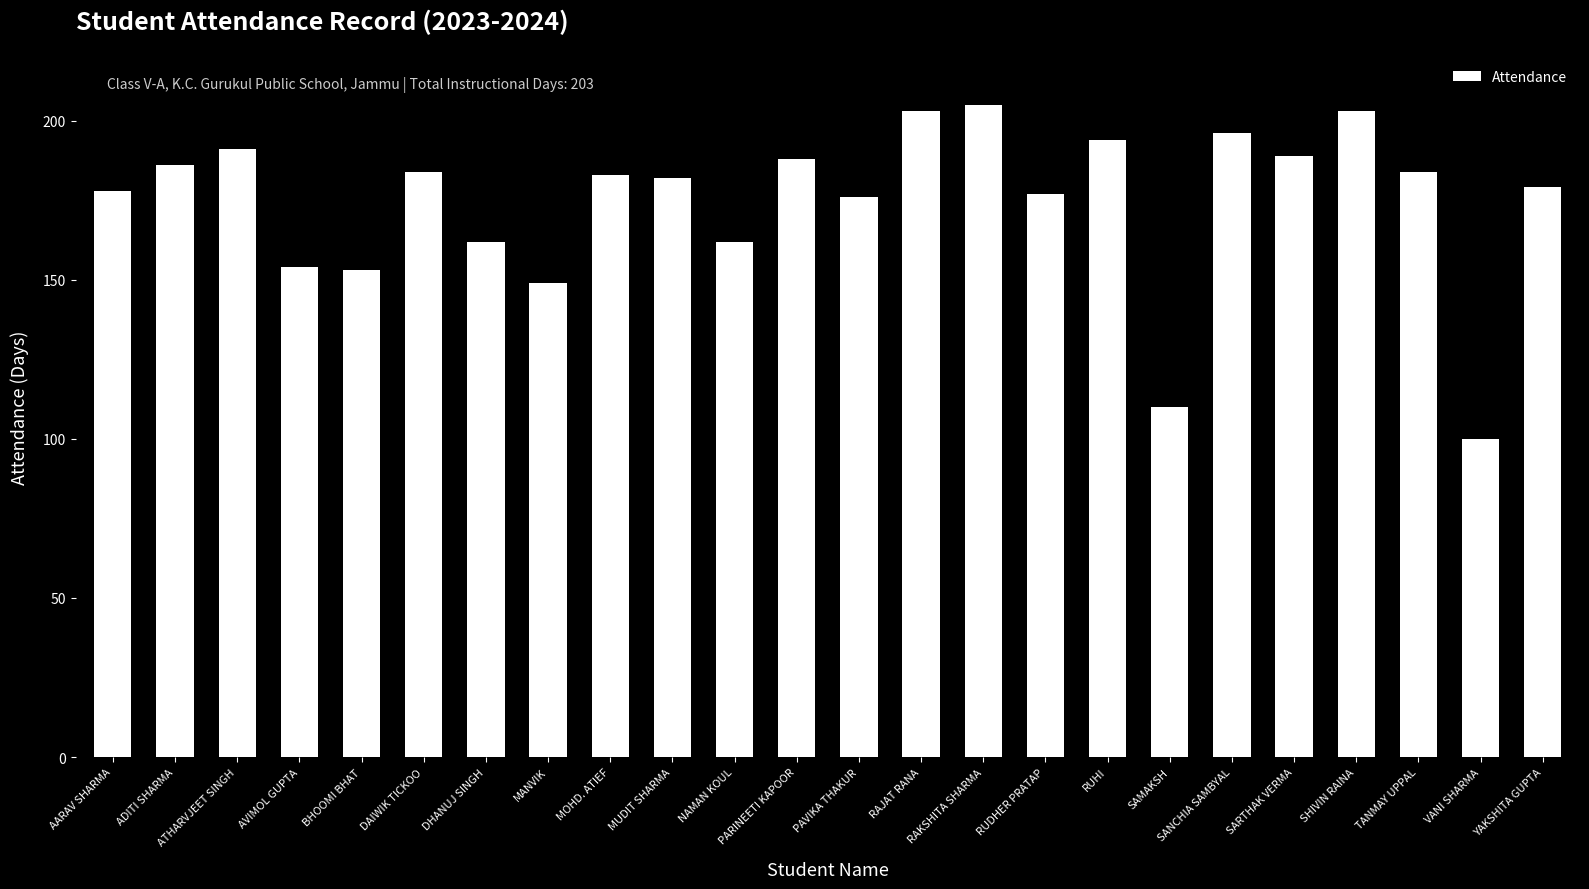

What is the value of the 12th bar from the left?

188